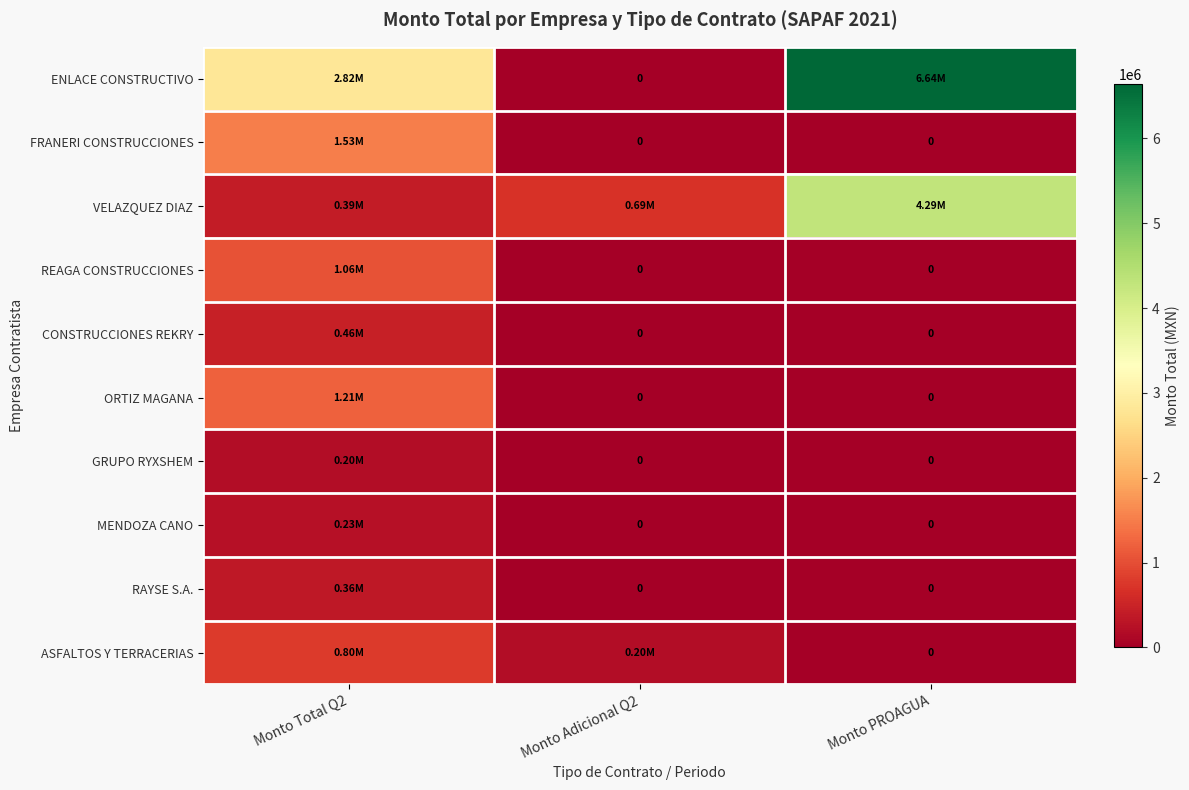

Which category has the highest value in the MENDOZA CANO series?

Monto Total Q2